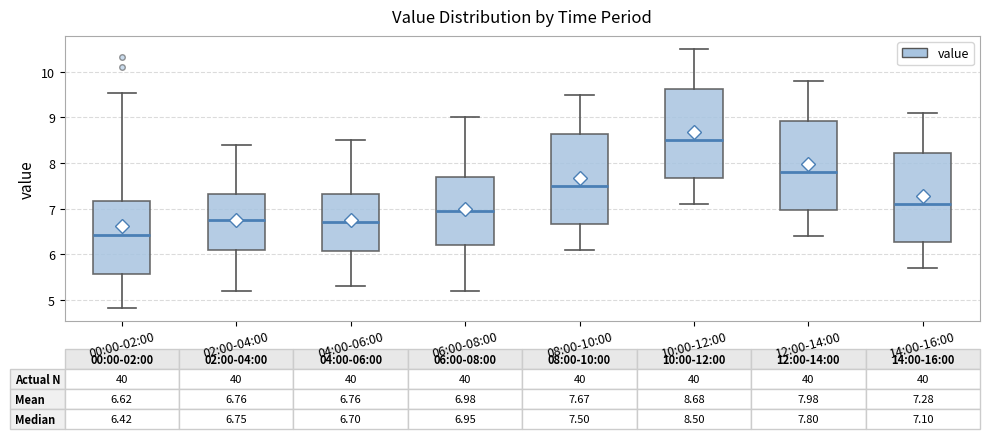

Which box's median line is the highest?

10:00-12:00